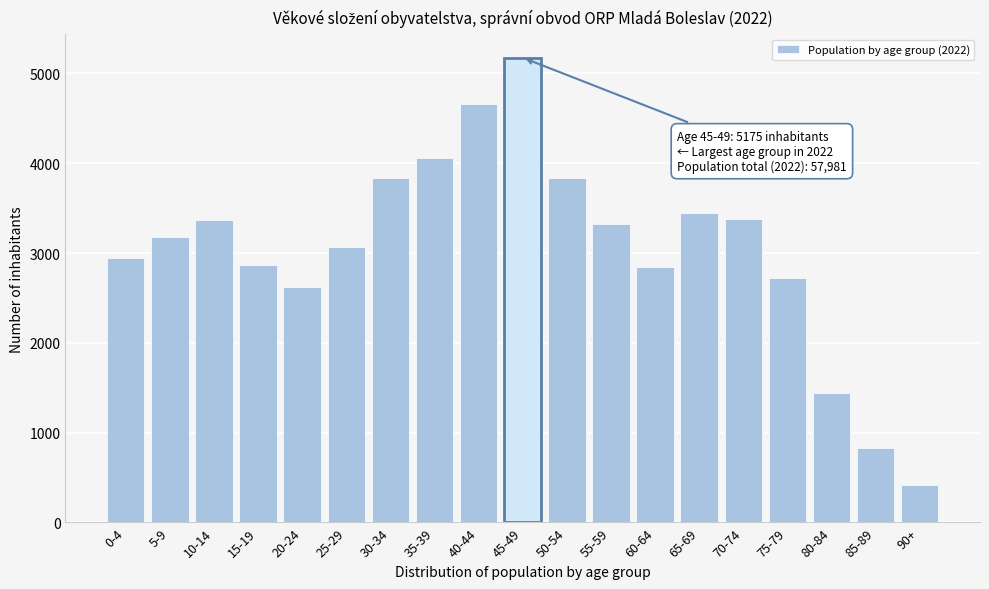

Is it true that the value at 40-44 is 6679?

False